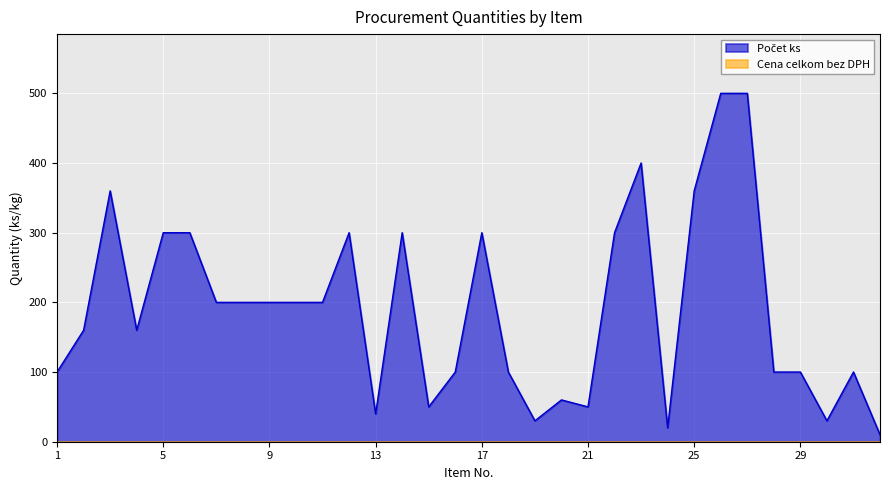

Reading right to left, extract all data points from this chart.

32=10	31=100	30=30	29=100	28=100	27=500	26=500	25=360	24=20	23=400	22=300	21=50	20=60	19=30	18=100	17=300	16=100	15=50	14=300	13=40	12=300	11=200	10=200	9=200	8=200	7=200	6=300	5=300	4=160	3=360	2=160	1=100